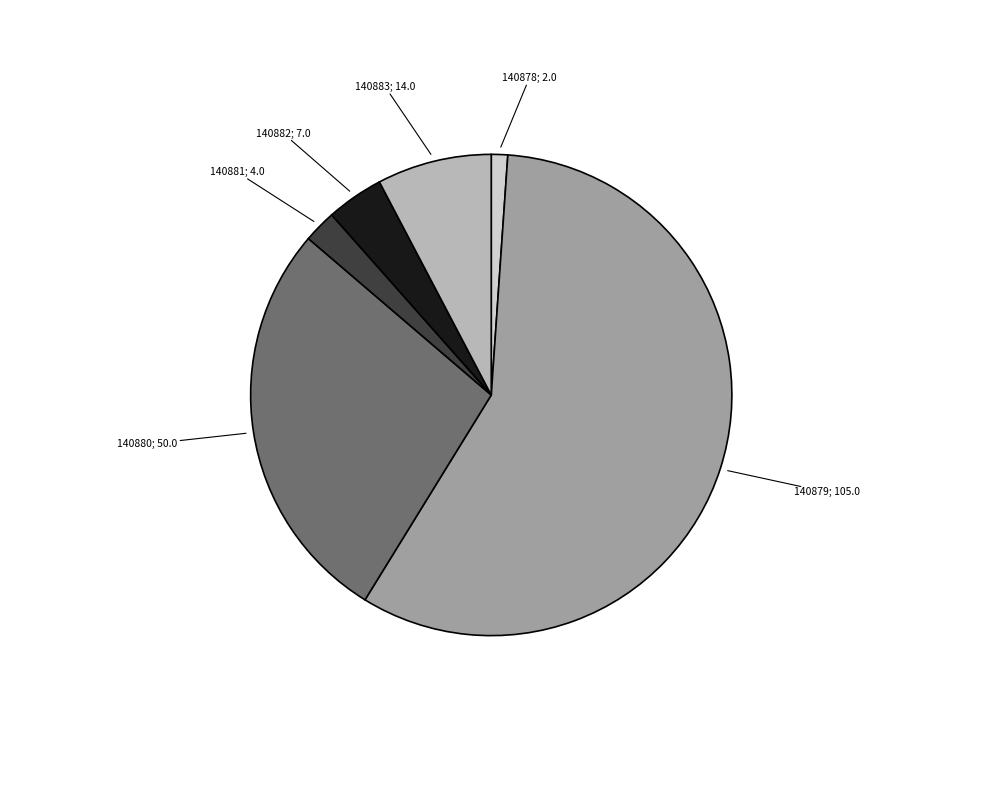

How many slices are in this pie chart?

6